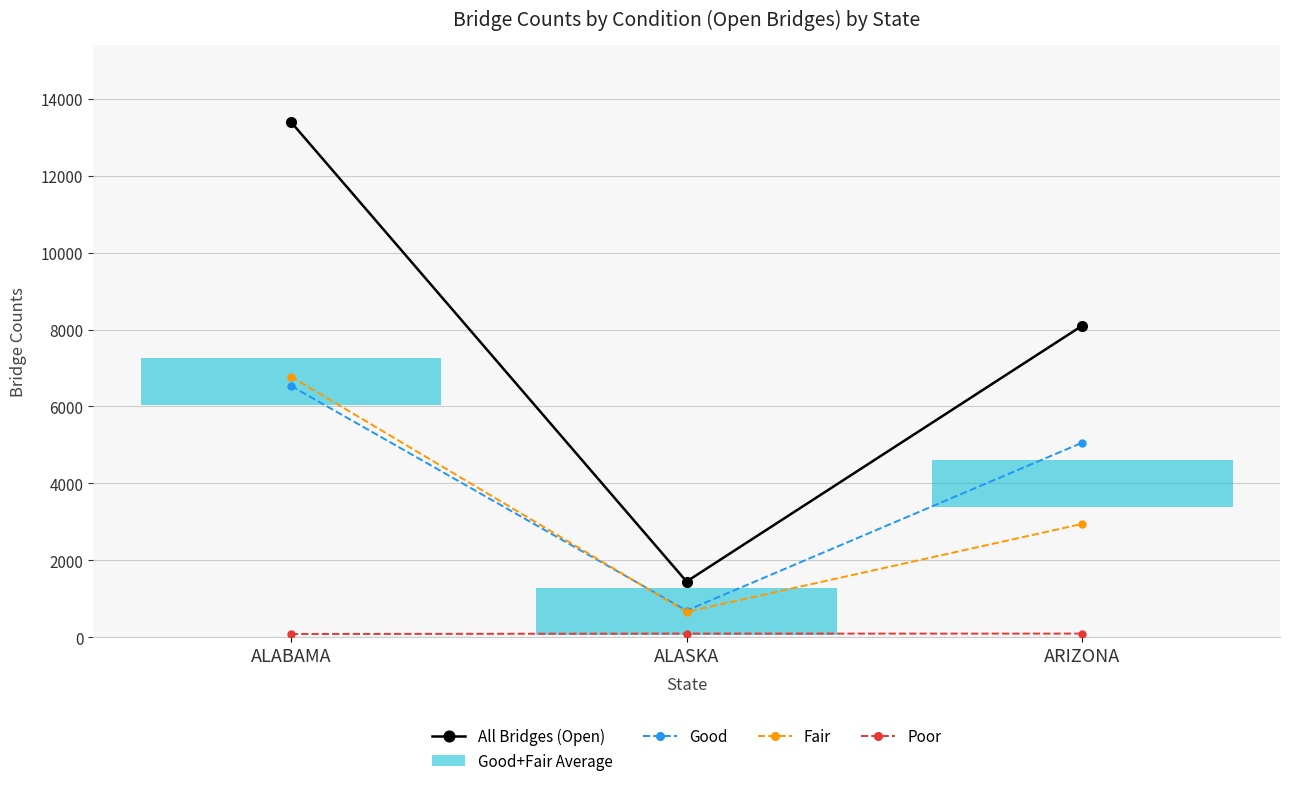

Which series has the widest spread of values?

All Bridges (Open)